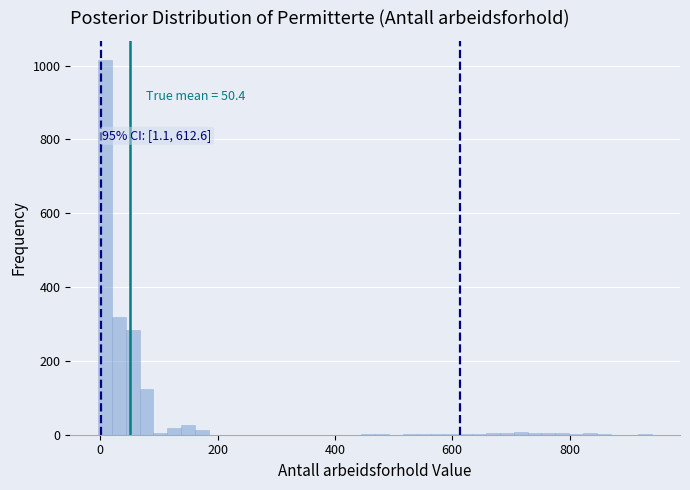

Read against the x-axis, roughly where is the centre of the tallest bar?

0